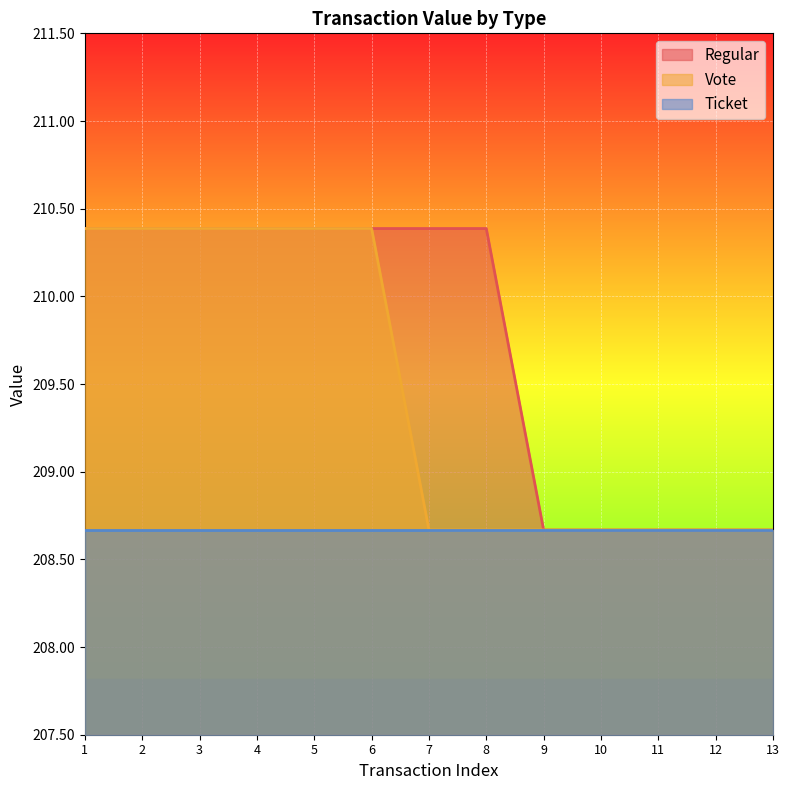

Which series has the largest range (max minus min)?

Regular